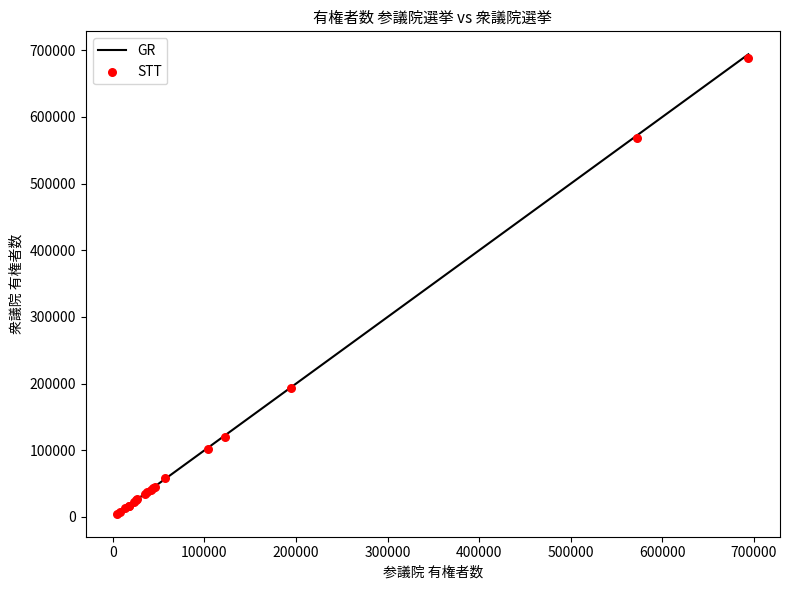

What Y value in the scatter plot is closest to 346608?

193282